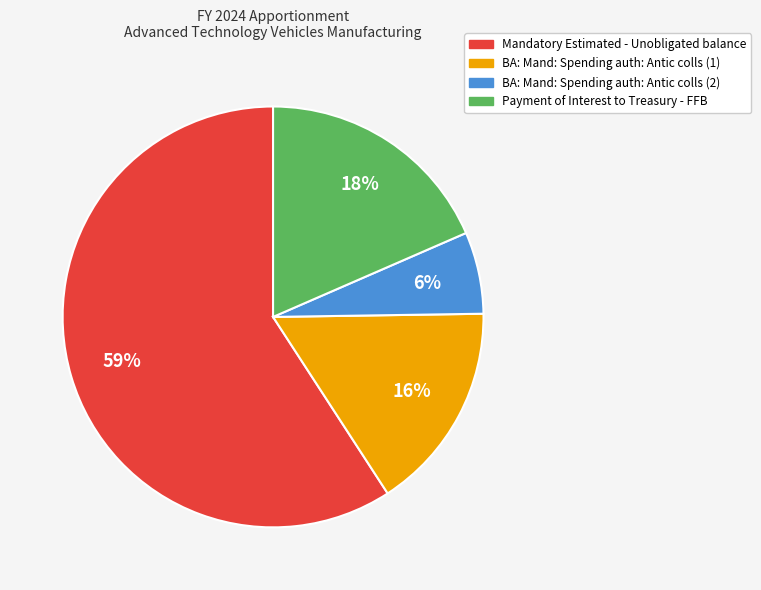

The Mandatory Estimated - Unobligated balance slice represents 73% of the pie. True or false?

False